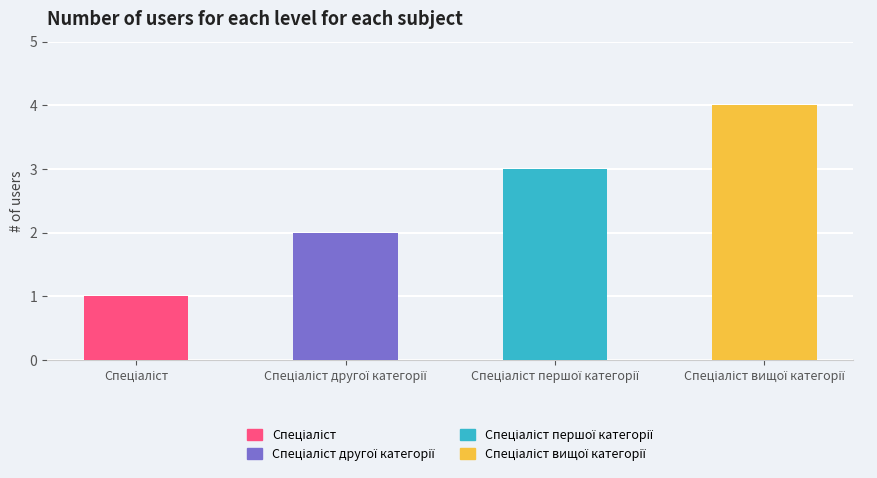

What is the change in value from Спеціаліст to Спеціаліст вищої категорії?

+3